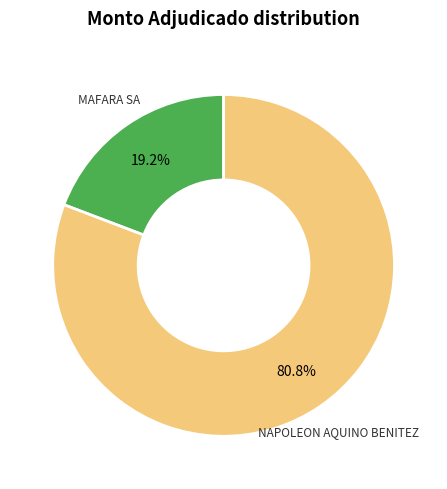

Does any single category account for the majority?

Yes